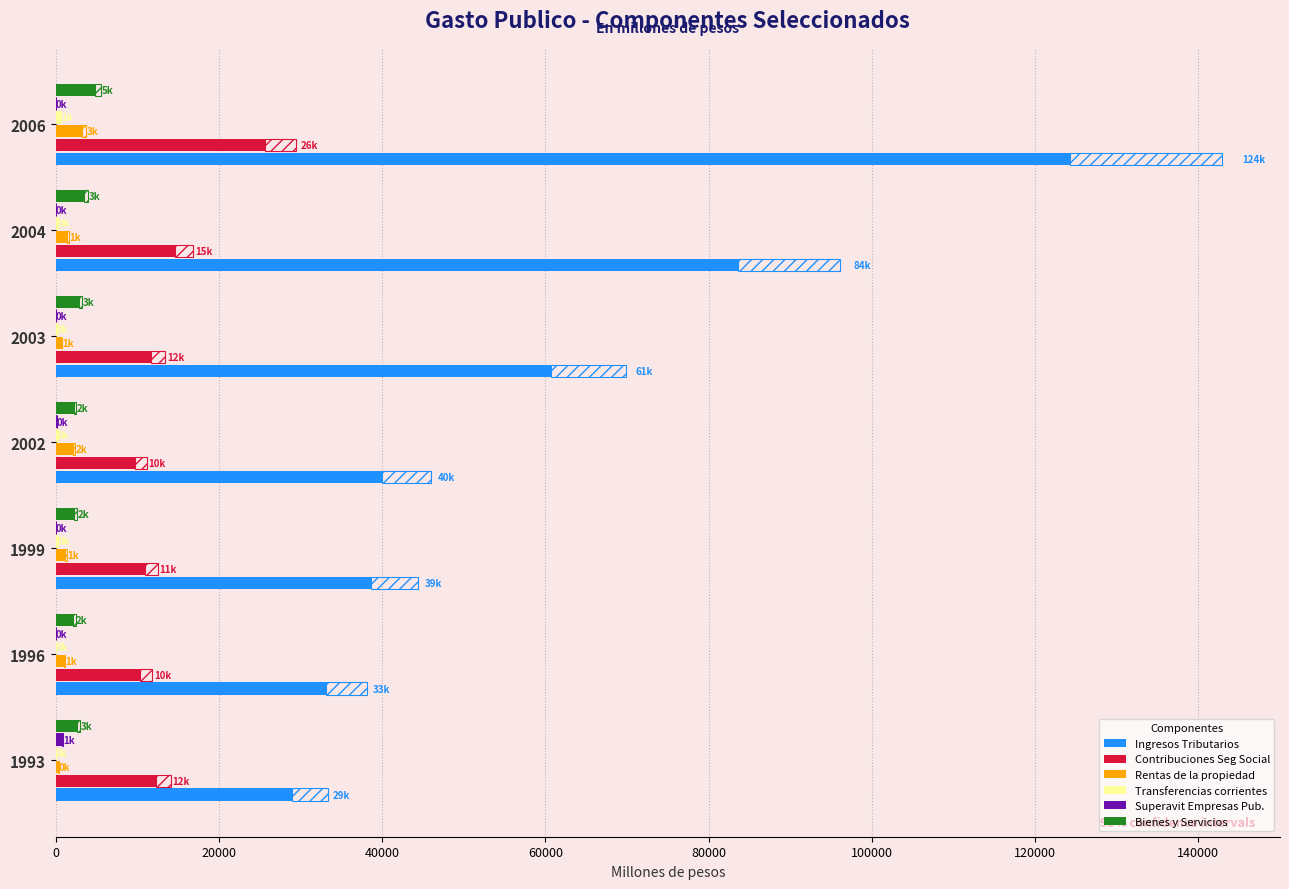

What is the maximum value for Contribuciones Seg Social?

25606.4